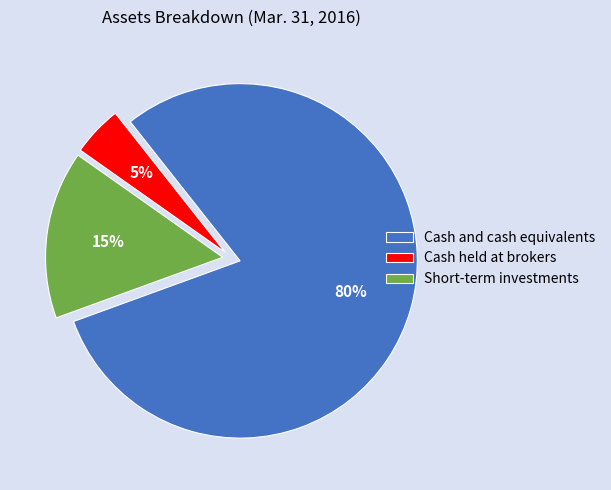

What is the smallest slice in the pie chart?

Cash held at brokers